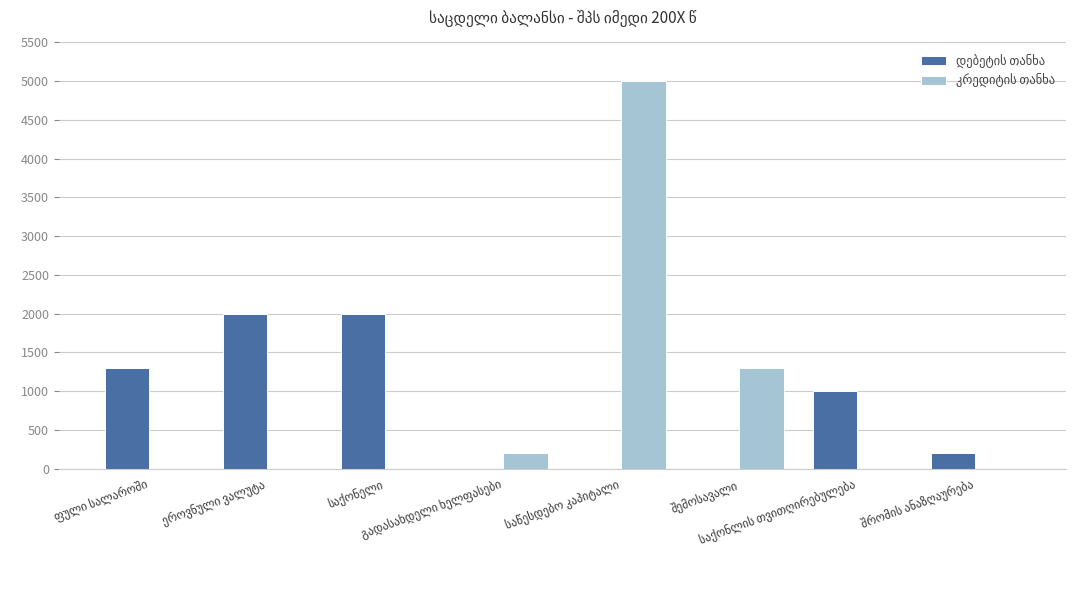

What is the greatest value displayed?

5000